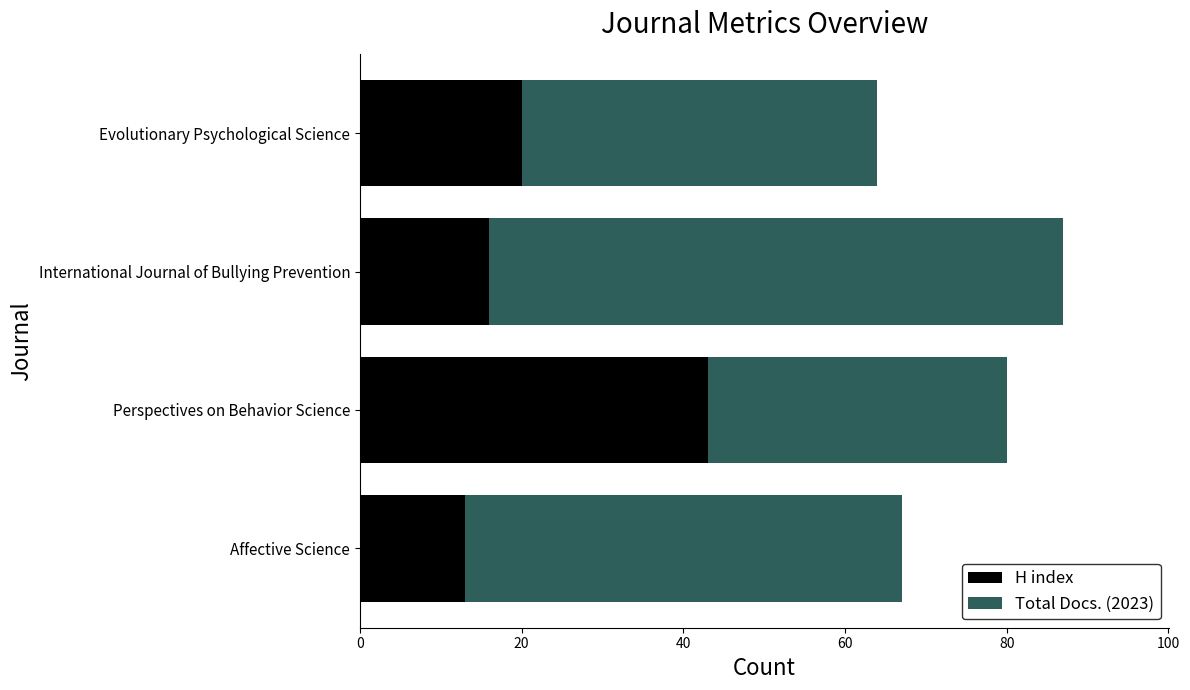

At which category is the sum across all series the highest?

International Journal of Bullying Prevention